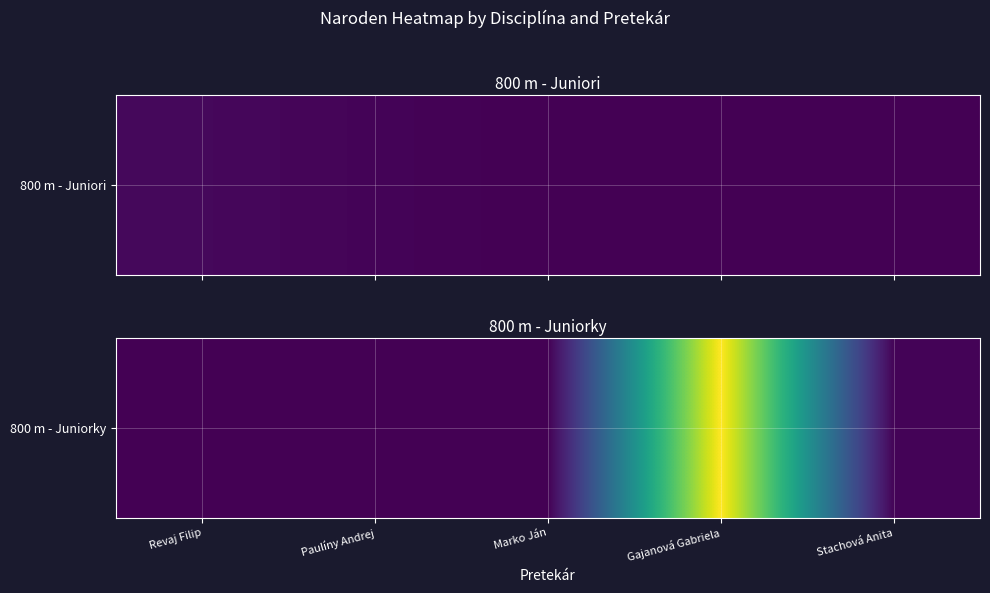

The chart shows a value of 0 at Paulíny Andrej. True or false?

True